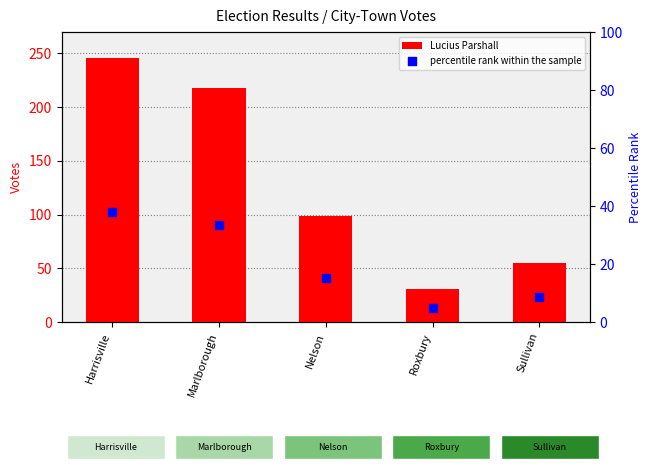

At how many categories does at least one series exceed 129?

2